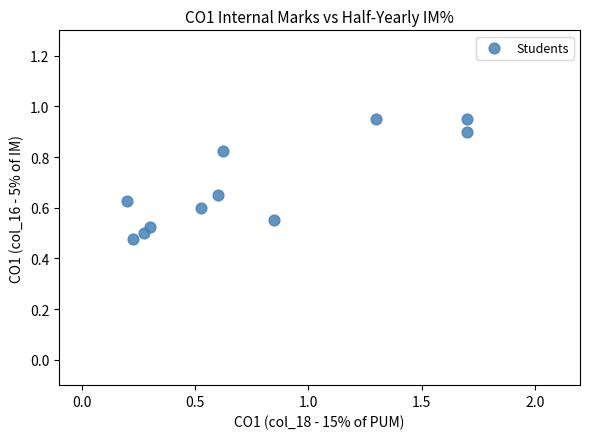

What is the range of X values (max minus min)?

1.5